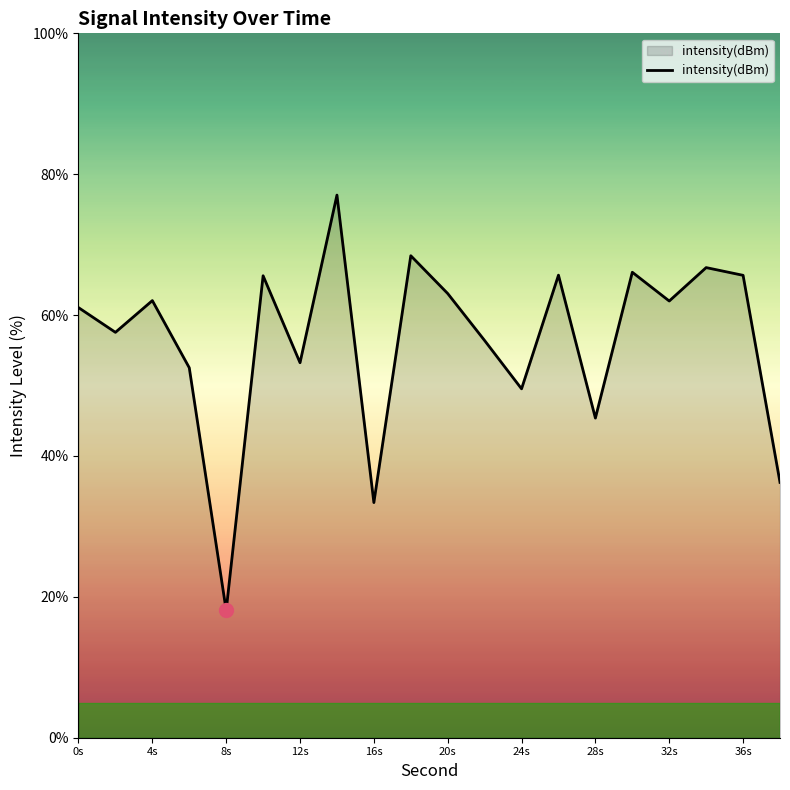

What is the greatest value displayed?

77.0